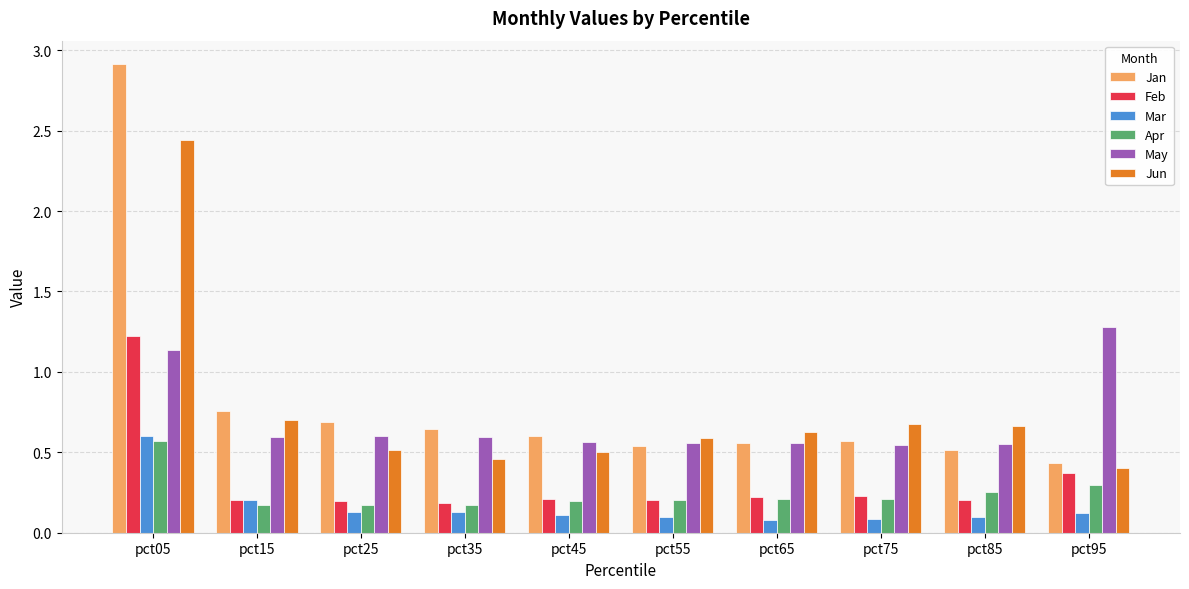

Is it true that Feb equals 0.2 at pct55?

True